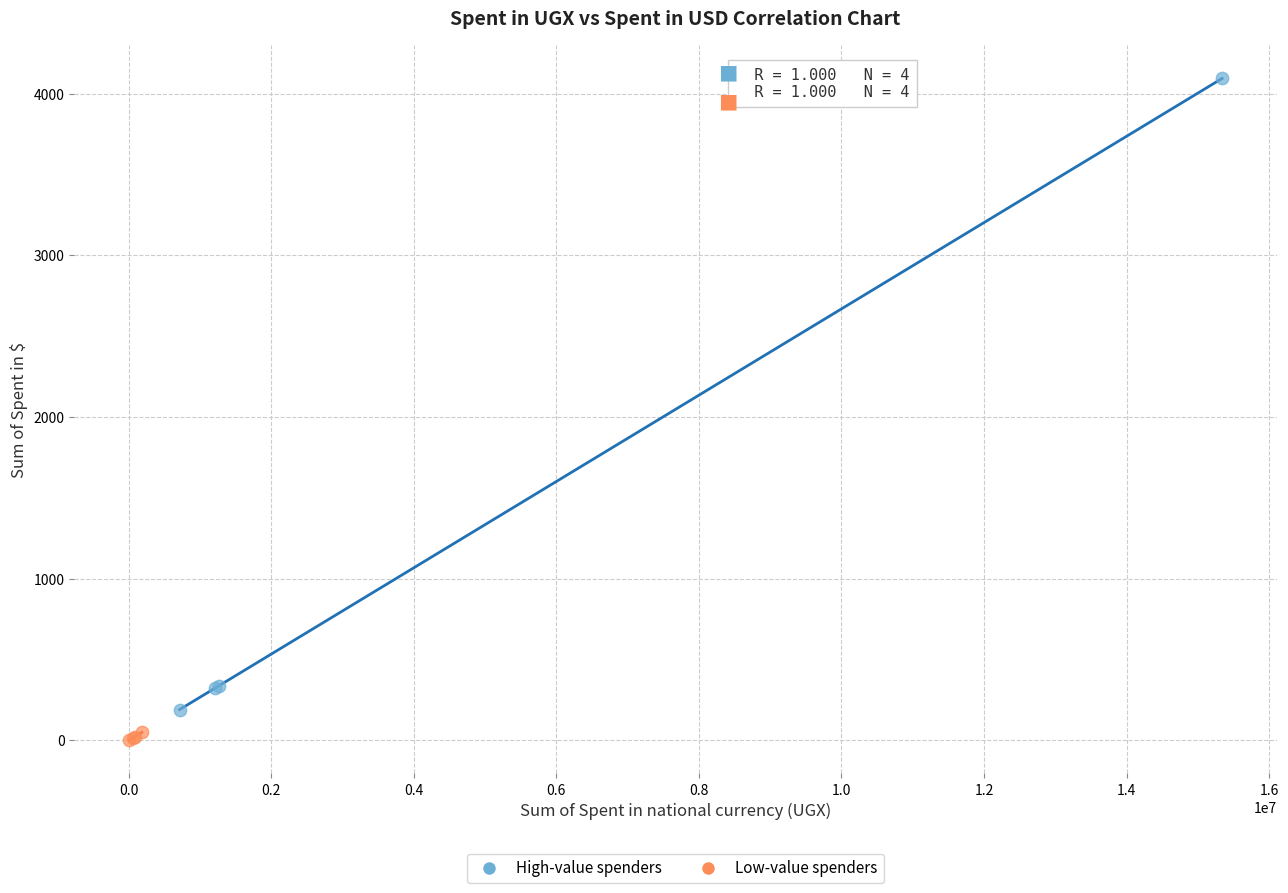

Which series has the largest Y range (max minus min)?

High-value spenders